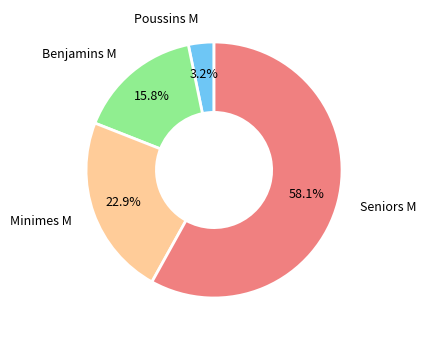

Does any single category account for the majority?

Yes